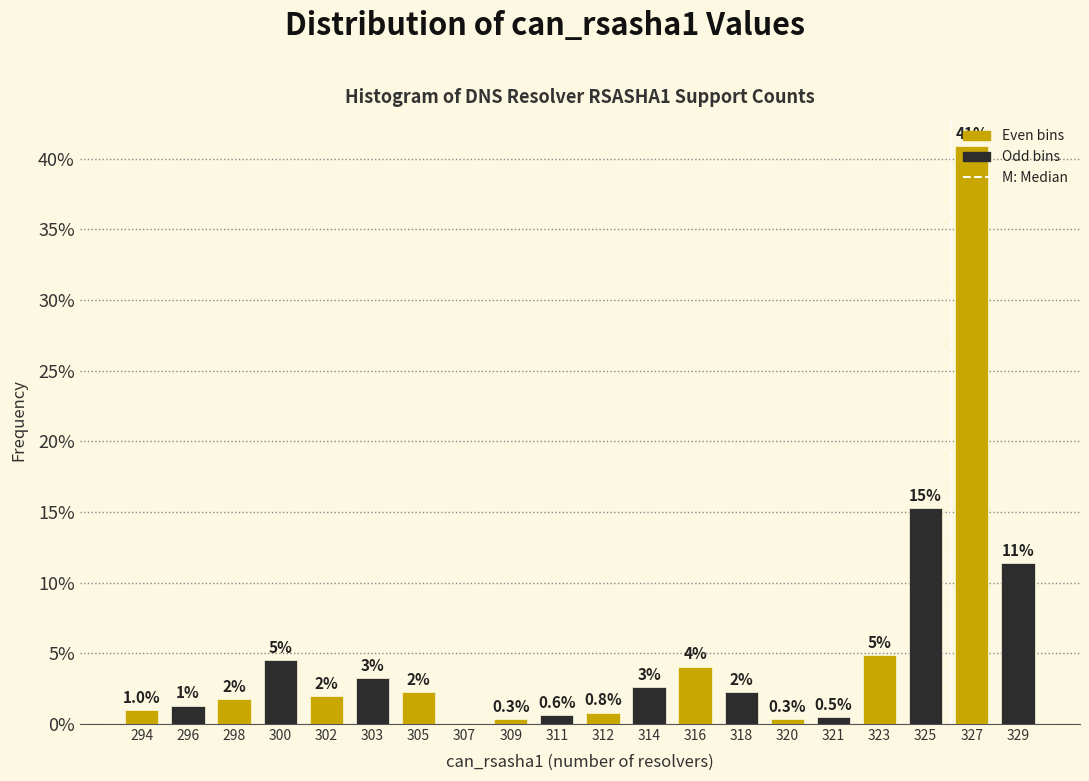

Are the bars horizontal?

No